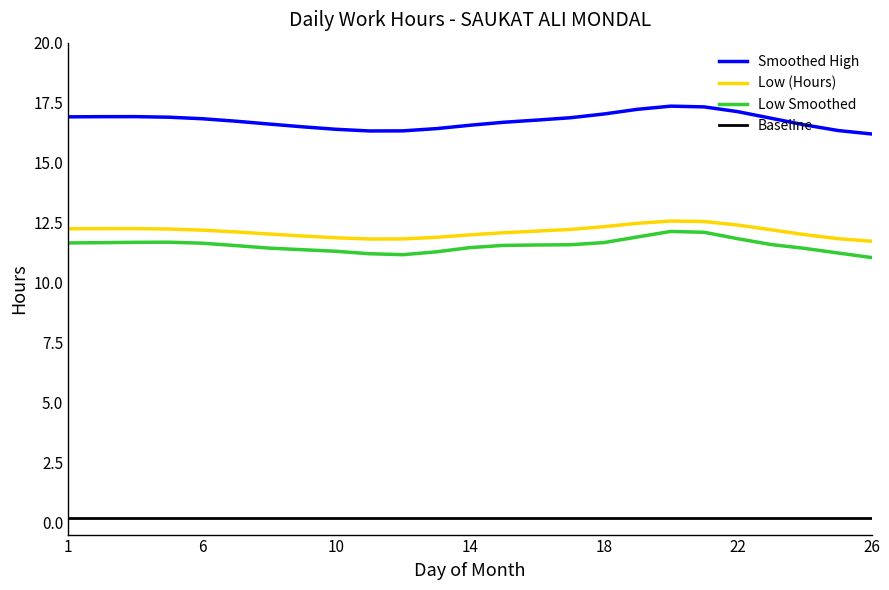

Which series has the largest range (max minus min)?

Smoothed High